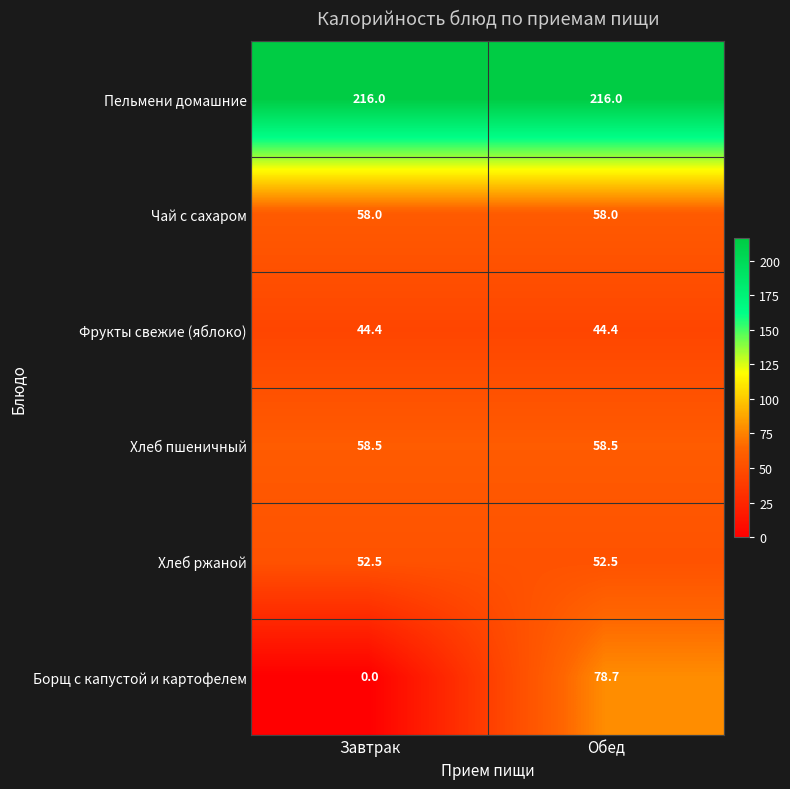

What is the maximum value shown in the chart?

216.0